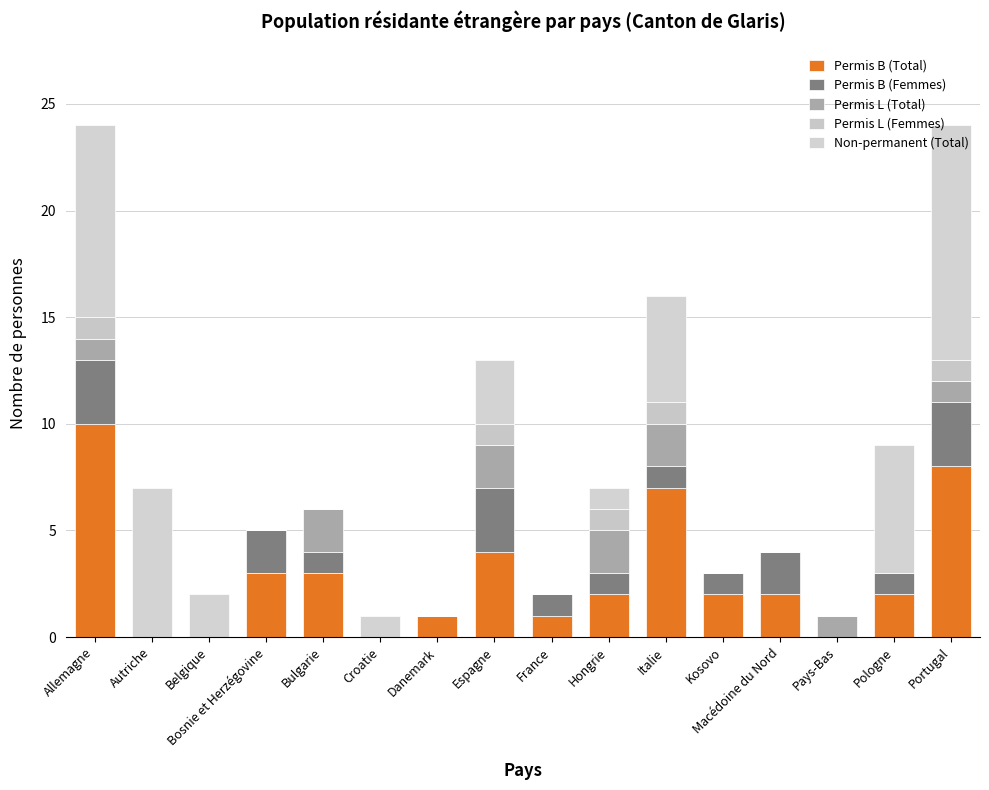

Does the chart contain stacked bars?

Yes